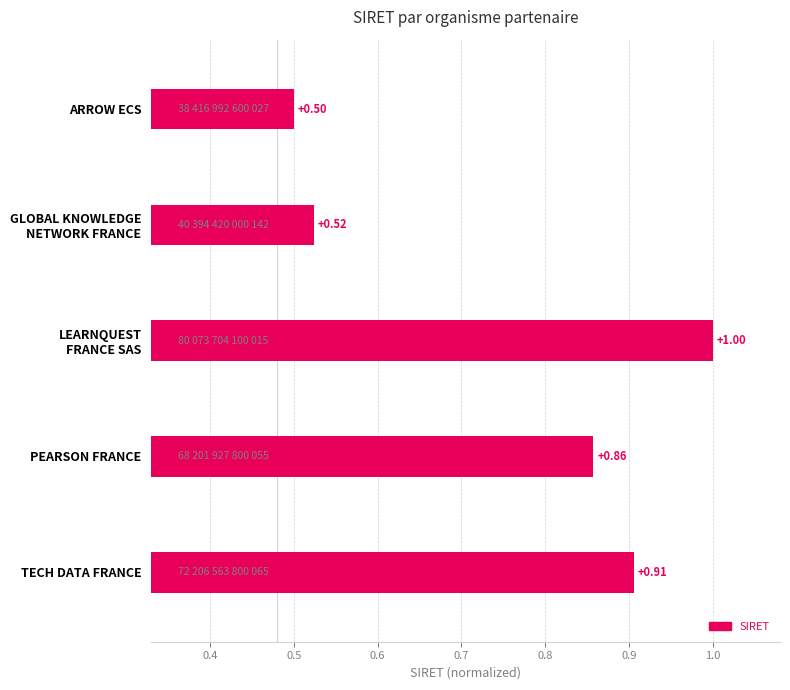

Which label corresponds to the smallest value in the chart?

ARROW ECS